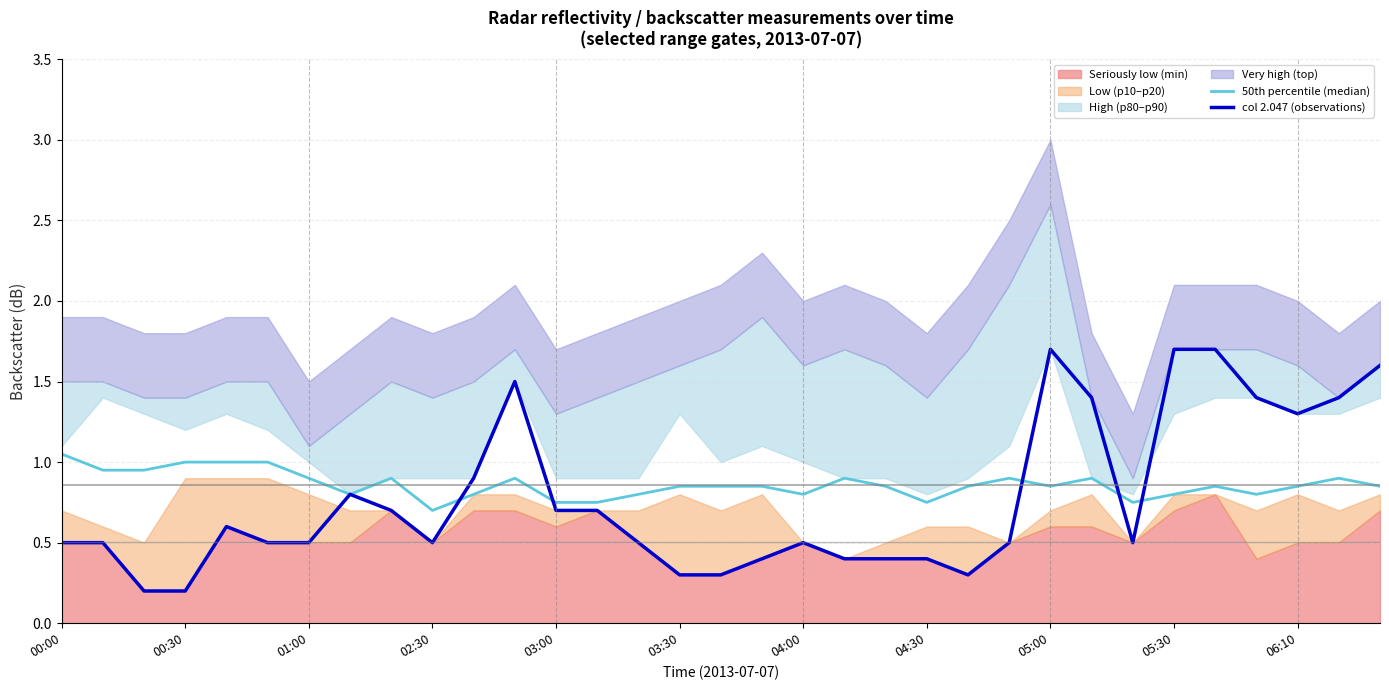

Reading left to right, transcribe all the data shown in this chart.

50th percentile (median): 1.1	0.9	0.9	1.0	1.0	1.0	0.9	0.8	0.9	0.7	0.8	0.9	0.8	0.8	0.8	0.9	0.9	0.9	0.8	0.9	0.9	0.8	0.9	0.9	0.9	0.9	0.8	0.8	0.9	0.8	0.9	0.9	0.9
col 2.047 (observations): 0.5	0.5	0.2	0.2	0.6	0.5	0.5	0.8	0.7	0.5	0.9	1.5	0.7	0.7	0.5	0.3	0.3	0.4	0.5	0.4	0.4	0.4	0.3	0.5	1.7	1.4	0.5	1.7	1.7	1.4	1.3	1.4	1.6